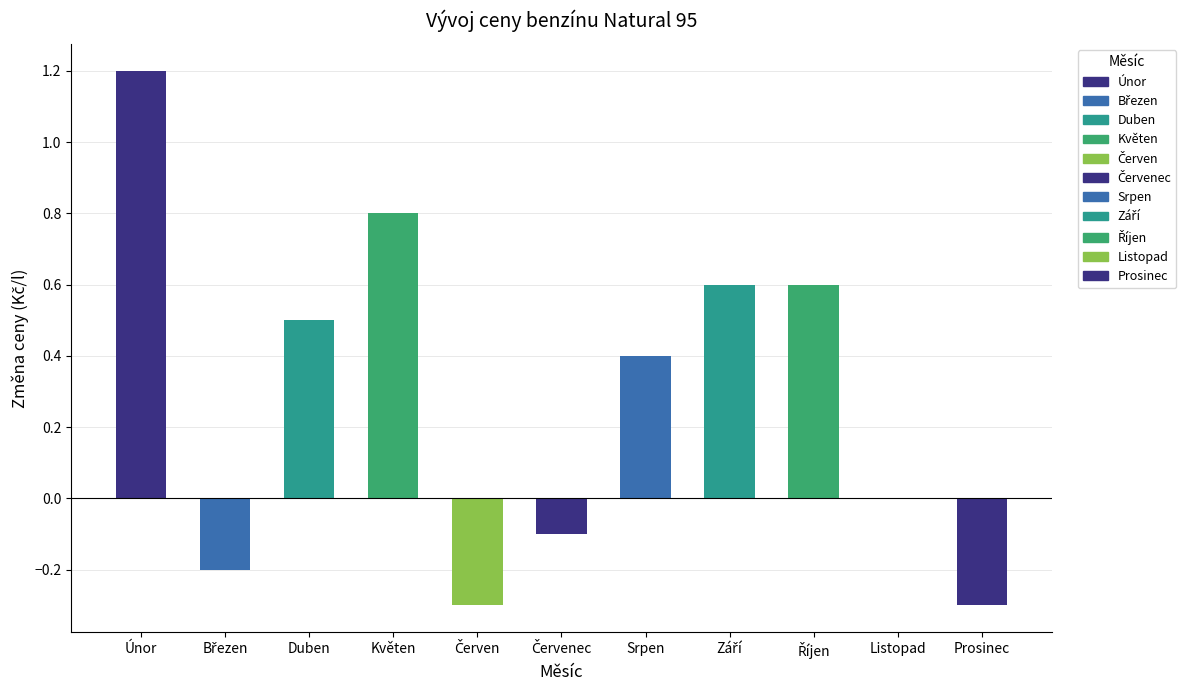

What value does the data have at Únor?

1.2